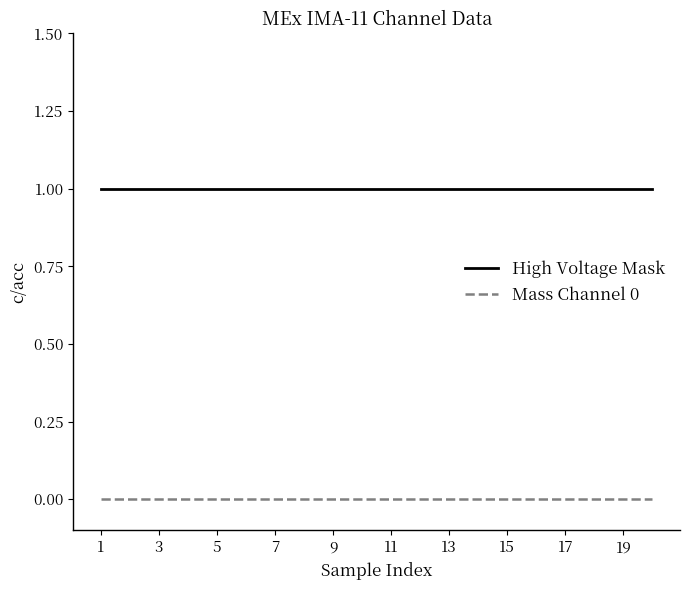

Which series has the largest total across all categories?

High Voltage Mask